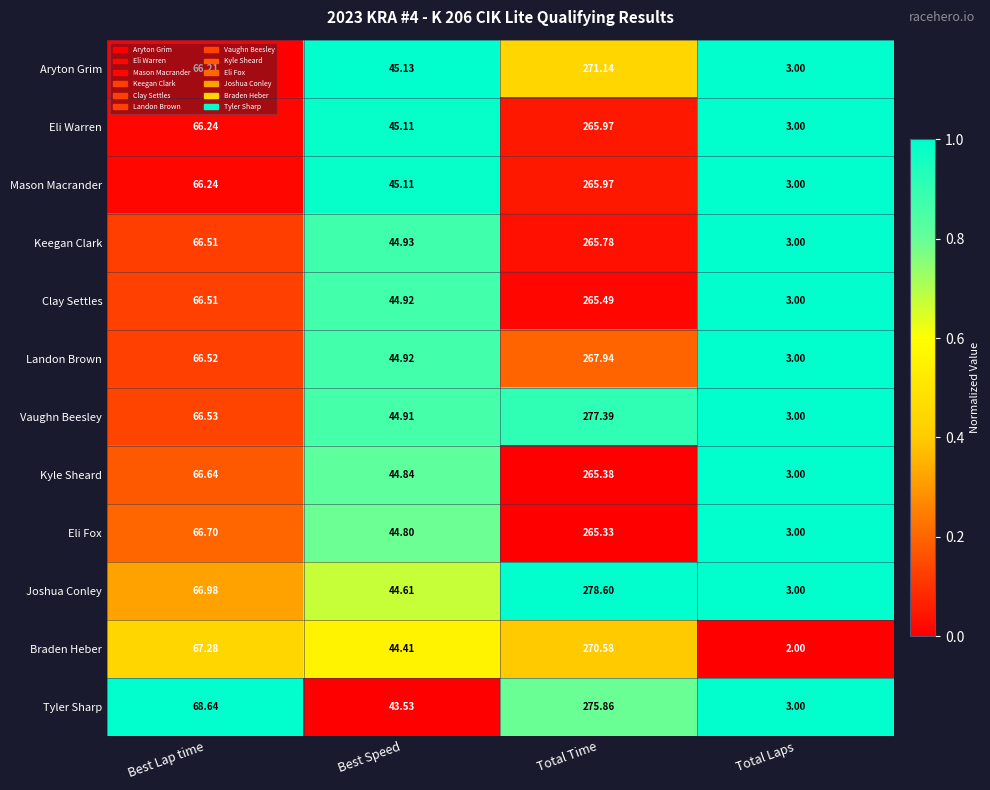

Which series has the largest total across all categories?

Joshua Conley